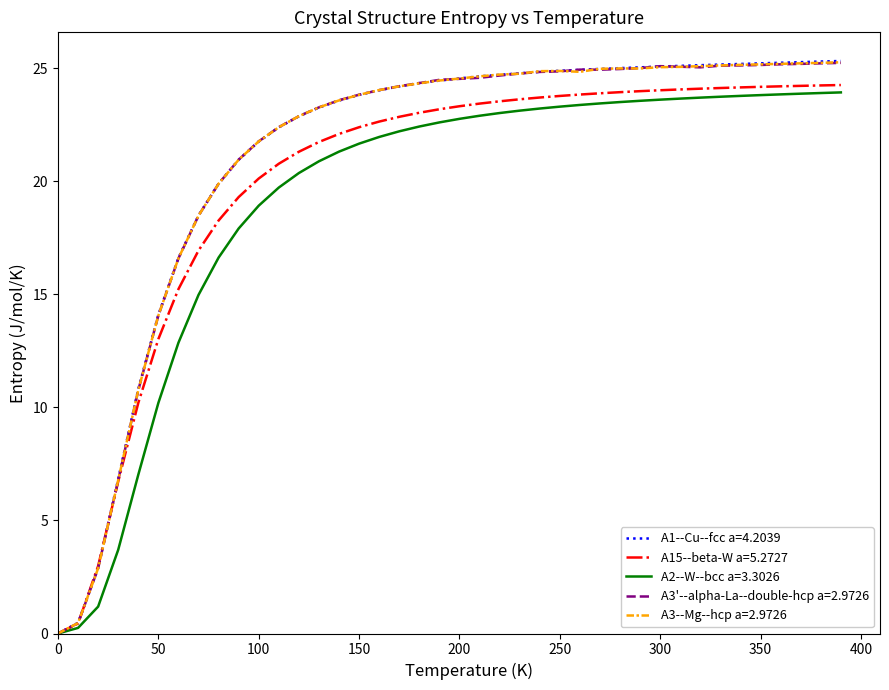

Which series has the widest spread of values?

A1--Cu--fcc a=4.2039